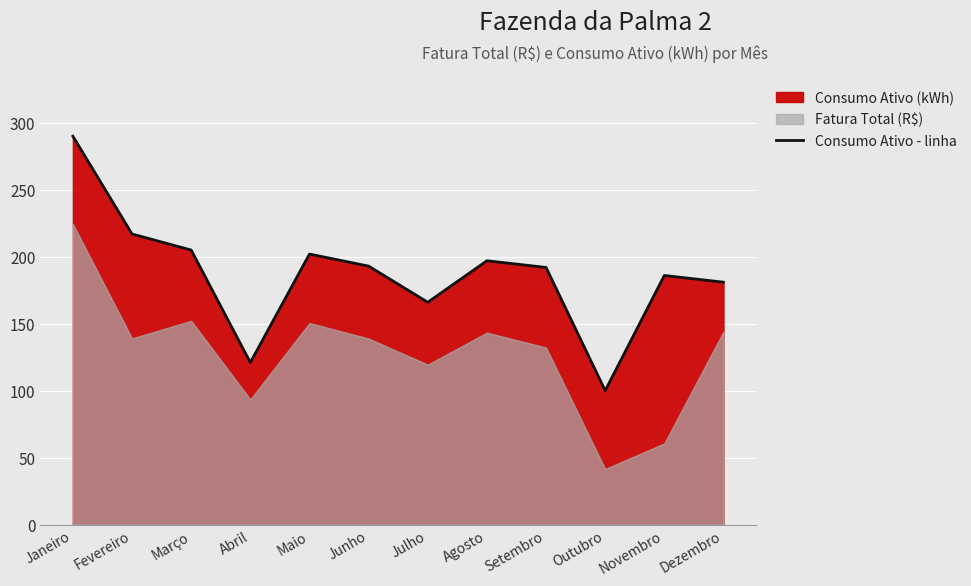

Where is the data nearest to the value 195?

Junho